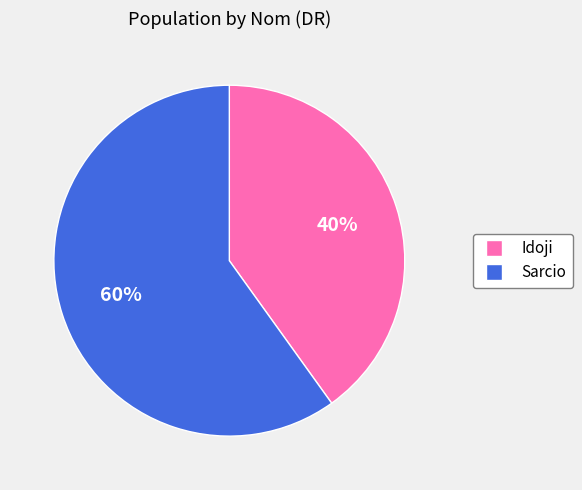

Between Idoji and Sarcio, which is larger?

Sarcio